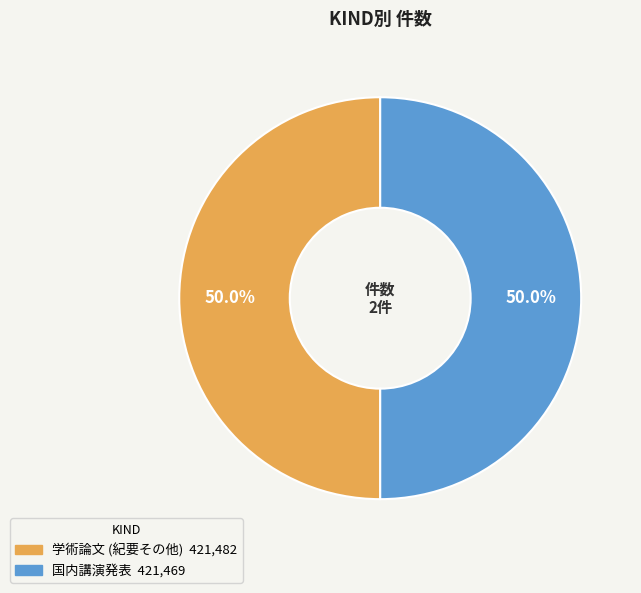

Approximately how many times larger is the value at 国内講演発表 compared to 学術論文 (紀要その他)?

1.0